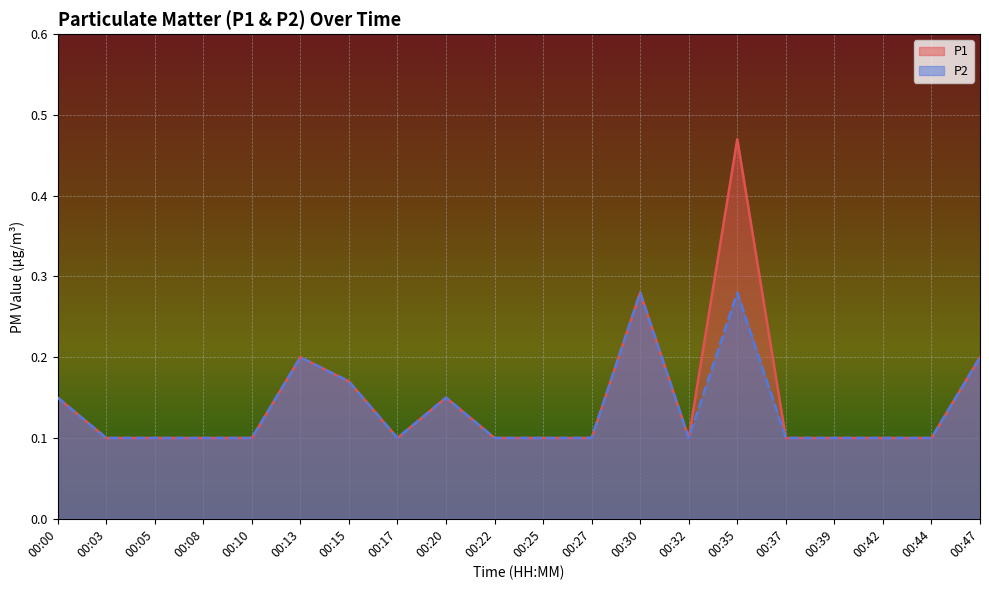

Which series has the widest spread of values?

P1